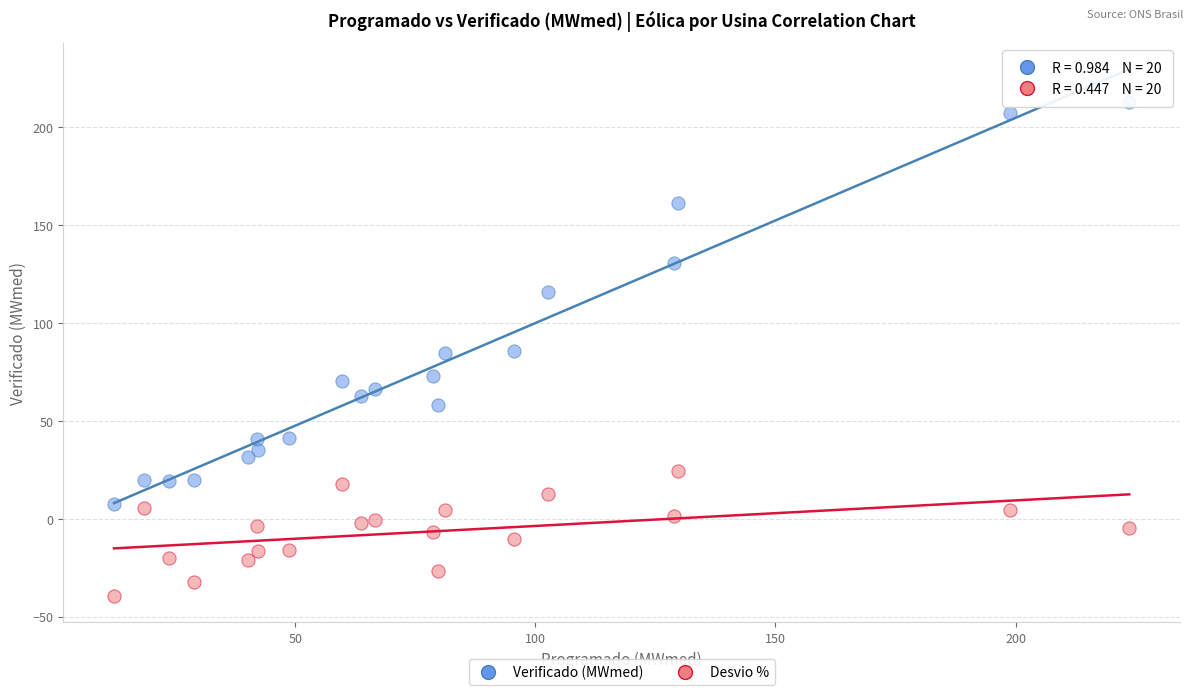

What is the X range (max minus min) for the scatter plot?

211.4